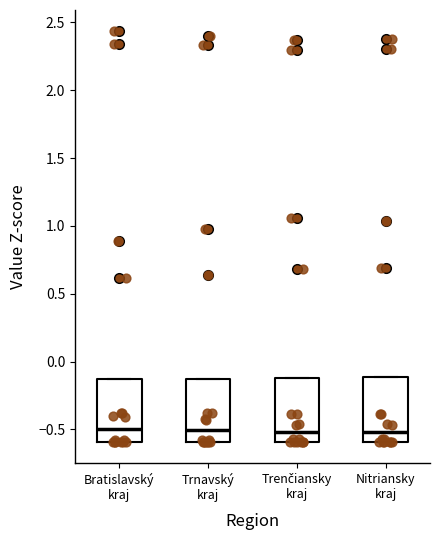

Reading left to right, transcribe this box plot: for each box, give where its median line is, the range the box spans, and where its two whiskers end, as read against the y-axis. The values are not printed on the chart, so give them approximately, as read against the axis.

Bratislavský kraj: median -0.50, box -0.60 to -0.15, whiskers -0.60 to -0.15
Trnavský kraj: median -0.50, box -0.60 to -0.15, whiskers -0.60 to -0.15
Trenčiansky kraj: median -0.50, box -0.60 to -0.10, whiskers -0.60 to -0.10
Nitriansky kraj: median -0.50, box -0.60 to -0.10, whiskers -0.60 to -0.10